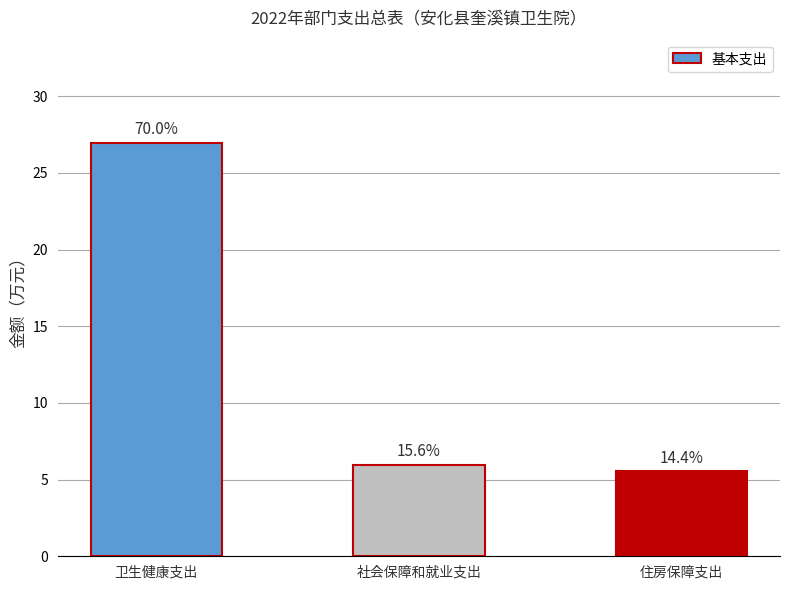

What position from the left is 卫生健康支出?

1